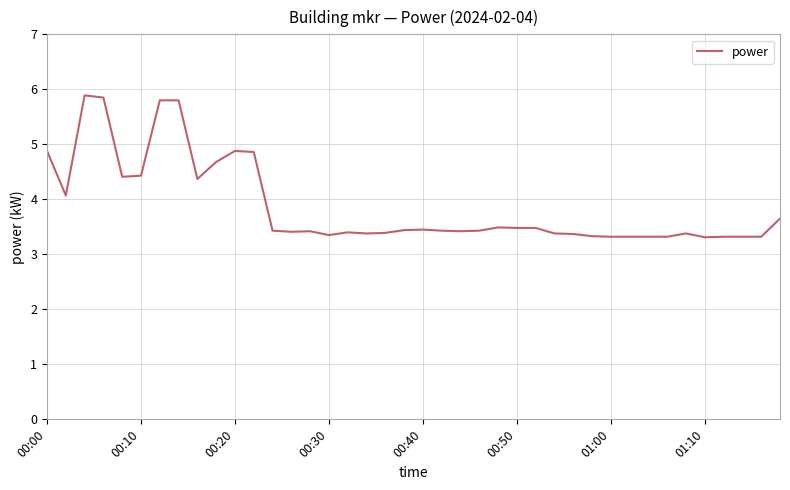

What is the difference between the maximum and minimum values?

2.6